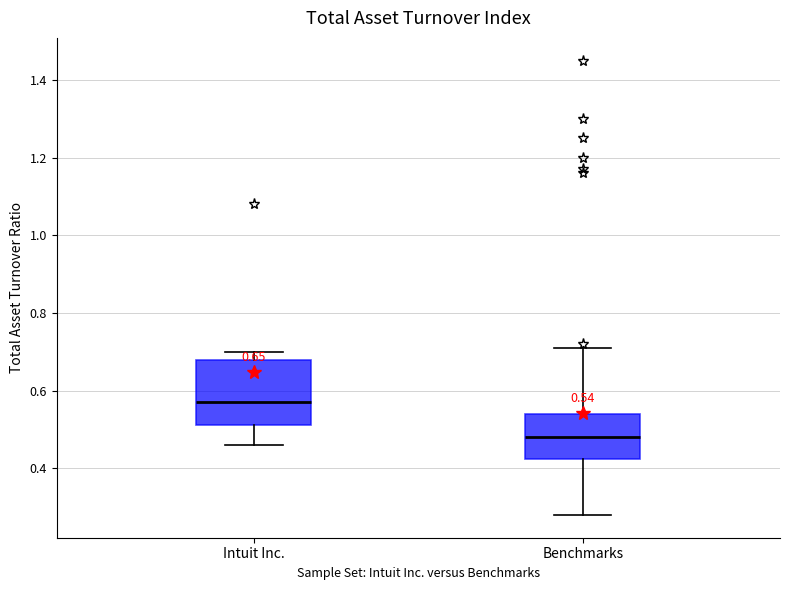

Which box's median line is the lowest?

Benchmarks